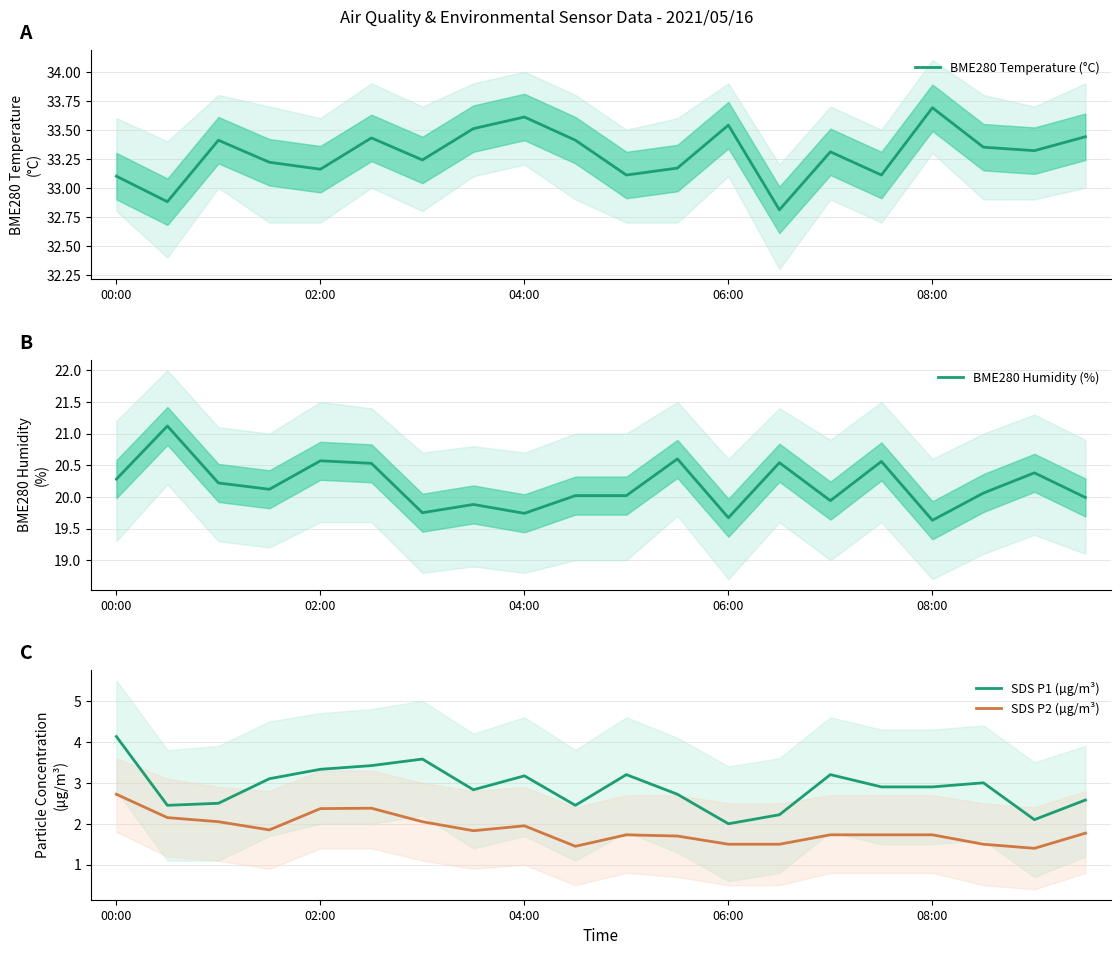

What is the total value across all series at 17?

57.9